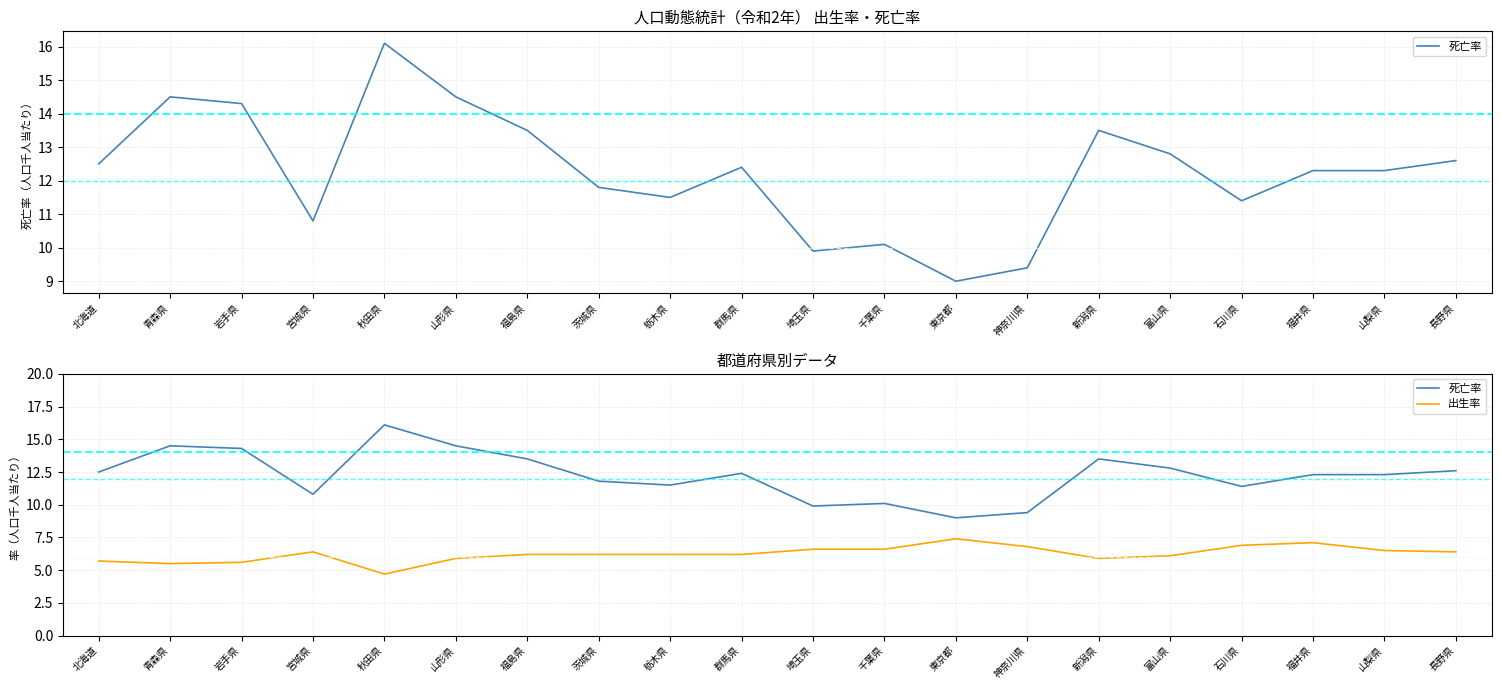

How many distinct data groups are displayed?

2